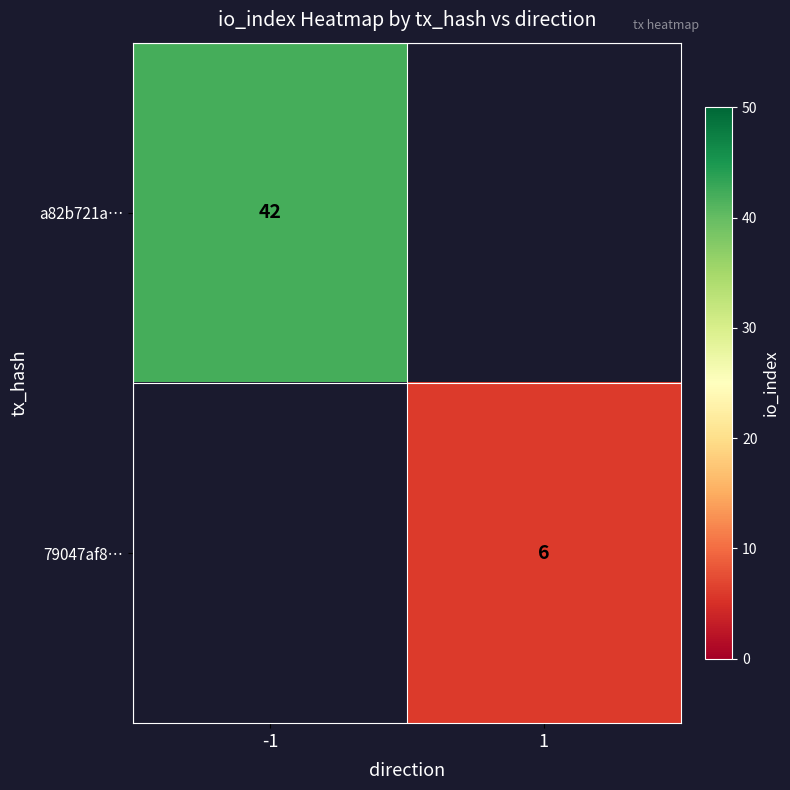

True or false: 79047af8… has a value of 6 at 1.

True